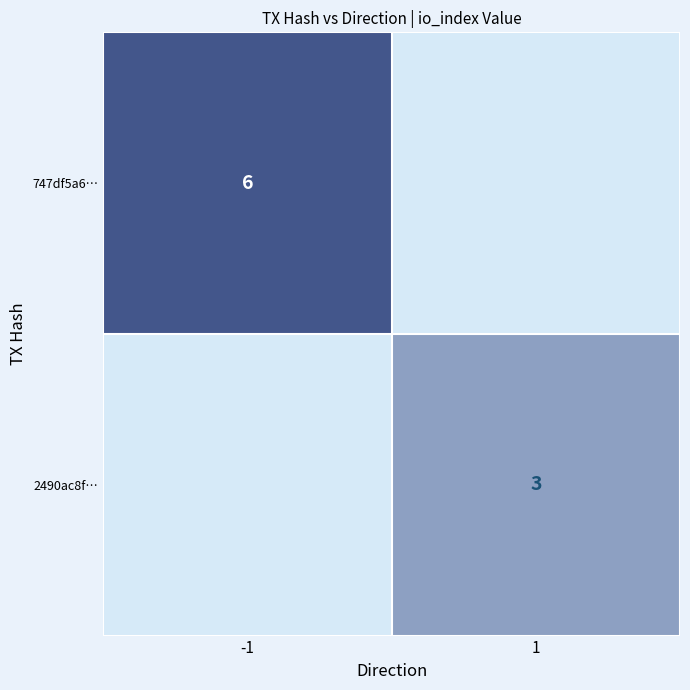

True or false: 747df5a6… has a value of 6 at -1.

True